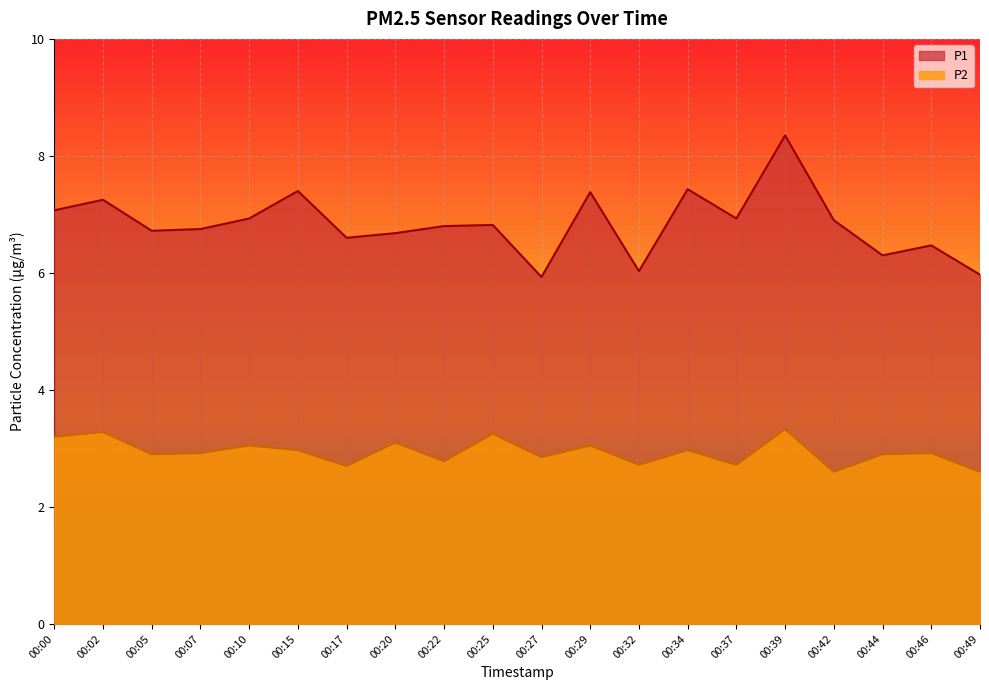

Rank the series at 00:27 from highest to lowest value.

P1, P2